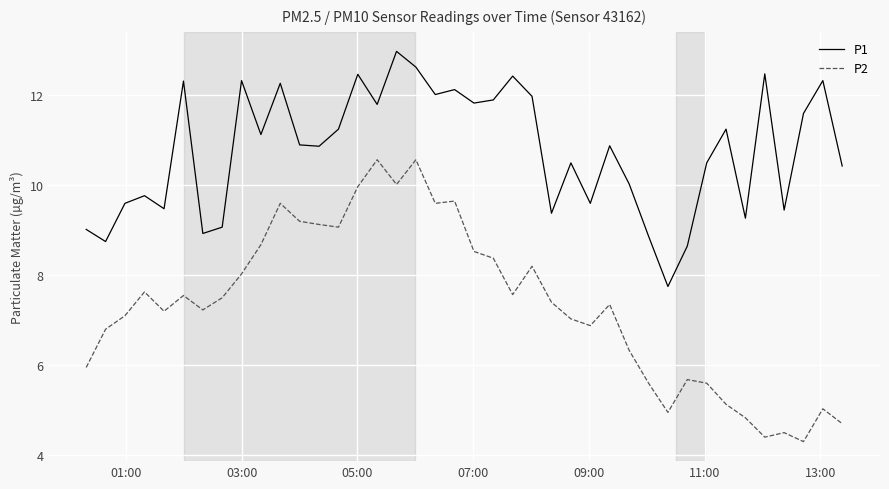

List the series in order of their peak value, lowest first.

P2, P1